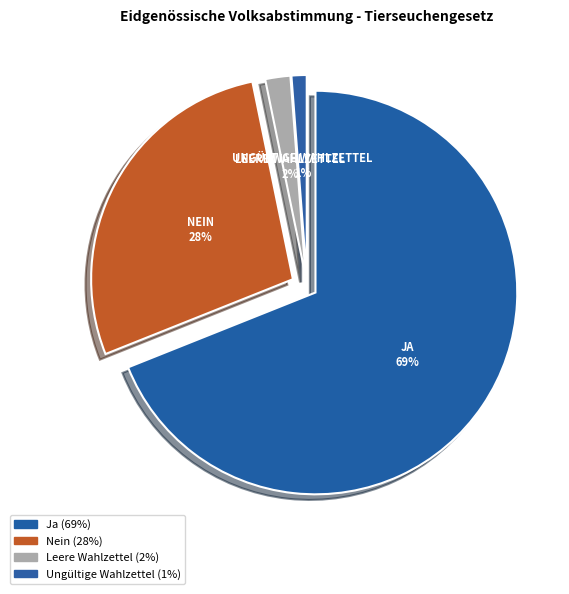

Which category has the smallest portion of the pie?

Ungültige Wahlzettel